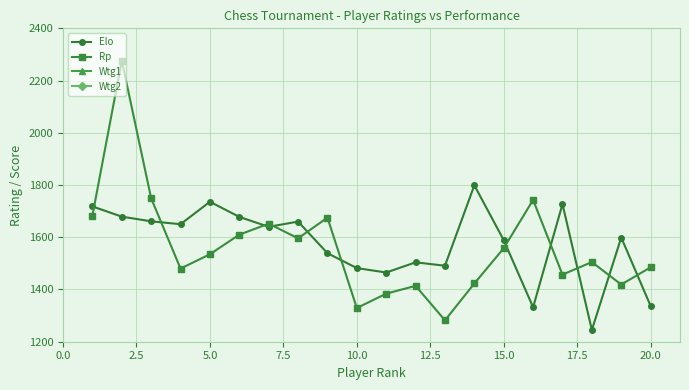

What is the greatest value displayed?

2276.0